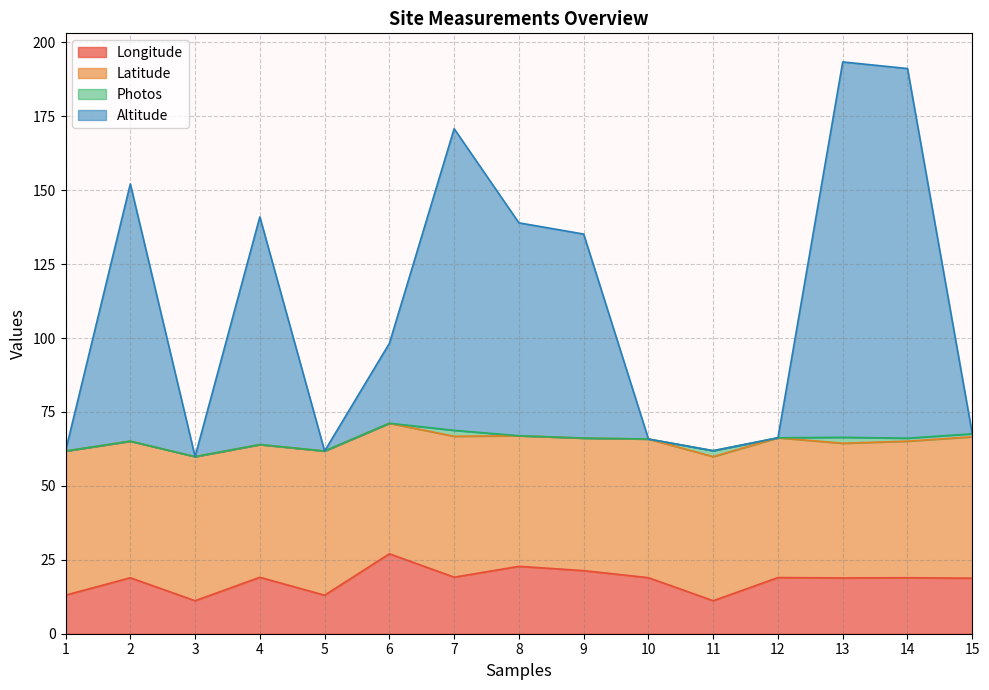

What is the total value across all series at 5?

61.8